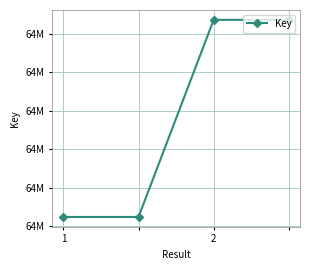

Is this an area chart (filled region under the line)?

No